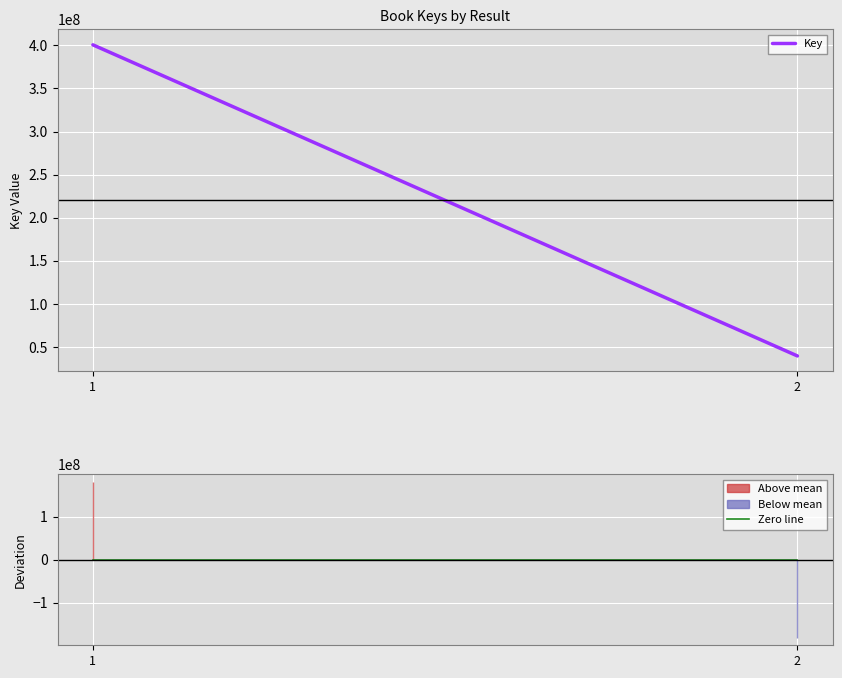

Is the value of Key at 1 greater than the value of Zero line at 2?

Yes